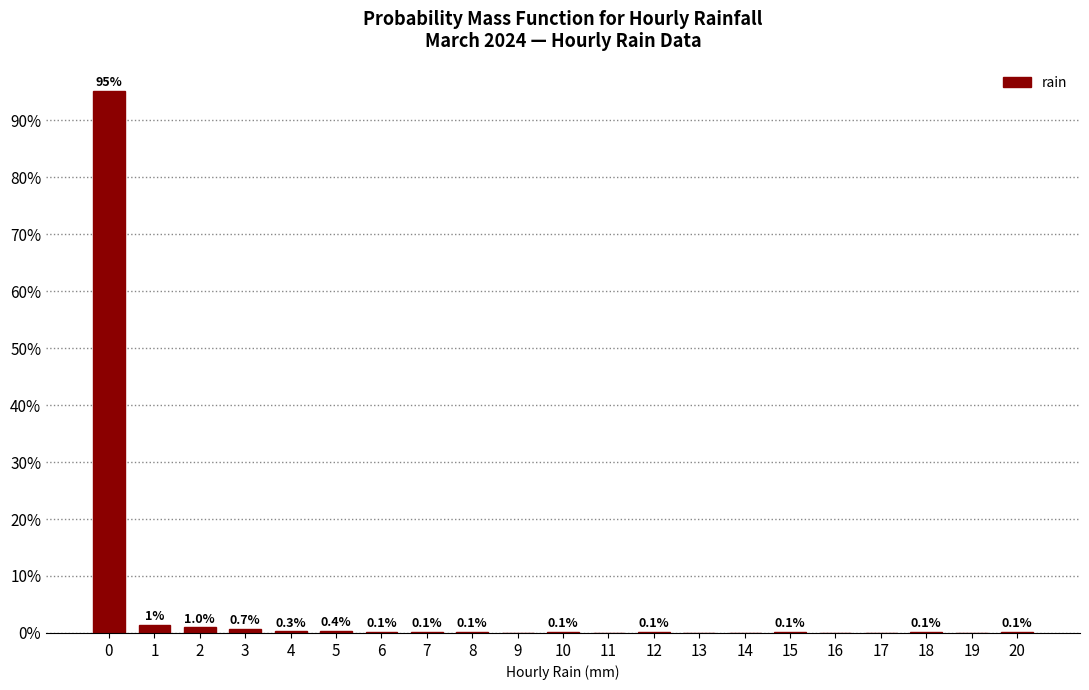

Which range on the x-axis has the tallest bar?

-0.5 to 0.5